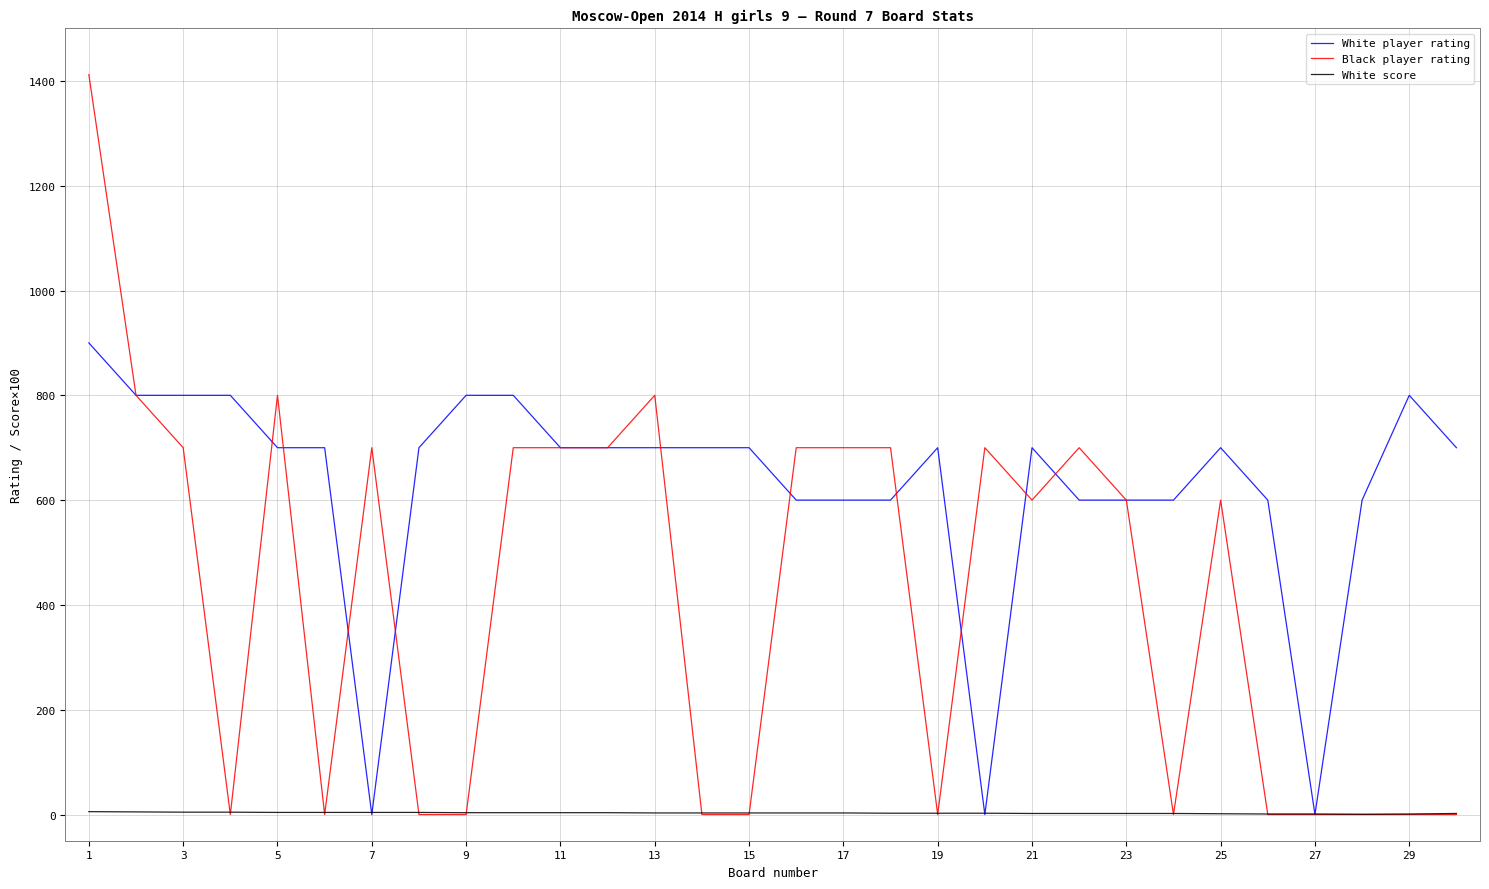

Rank the series by their average value, from highest to lowest.

White player rating, Black player rating, White score